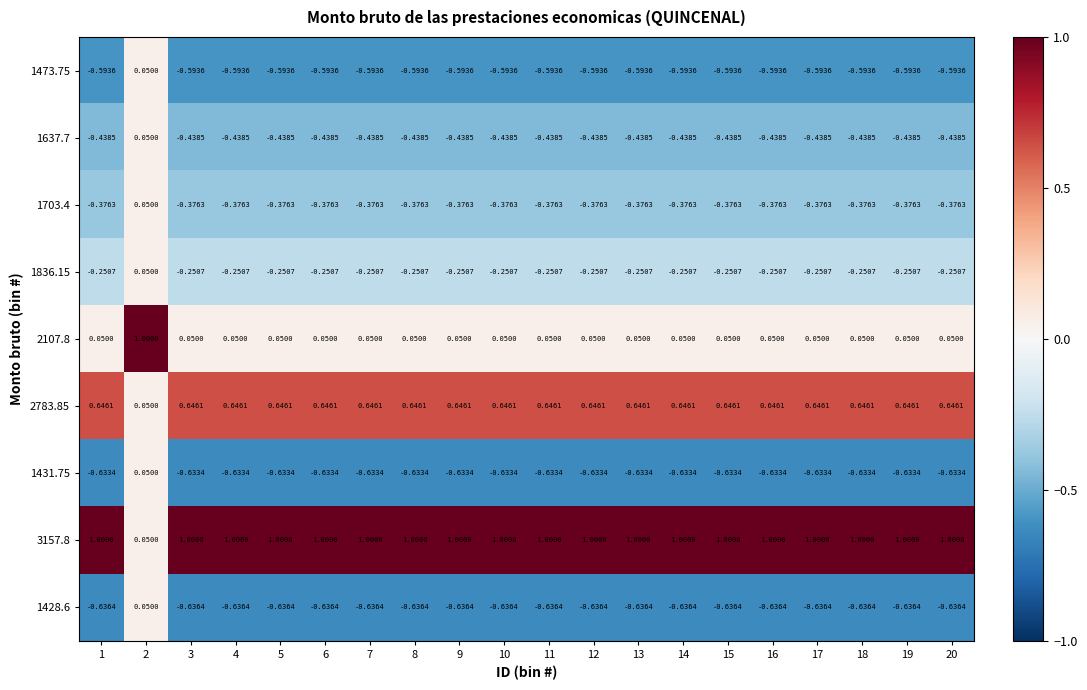

How many values in the 1473.75 series exceed 0?

1